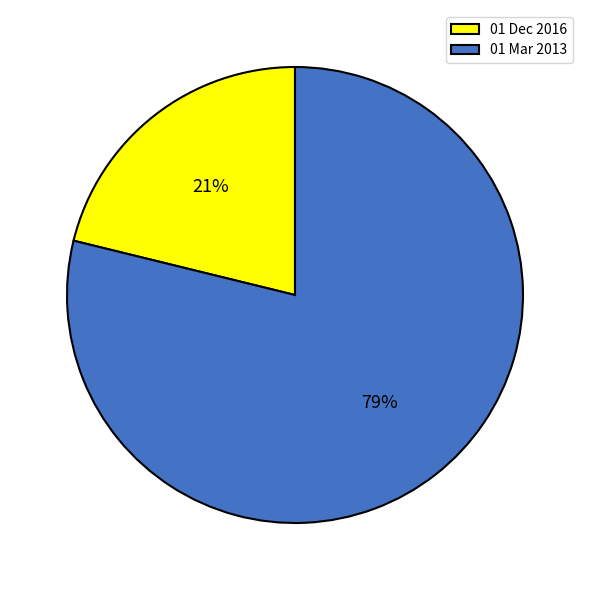

Which category accounts for the majority?

01 Mar 2013